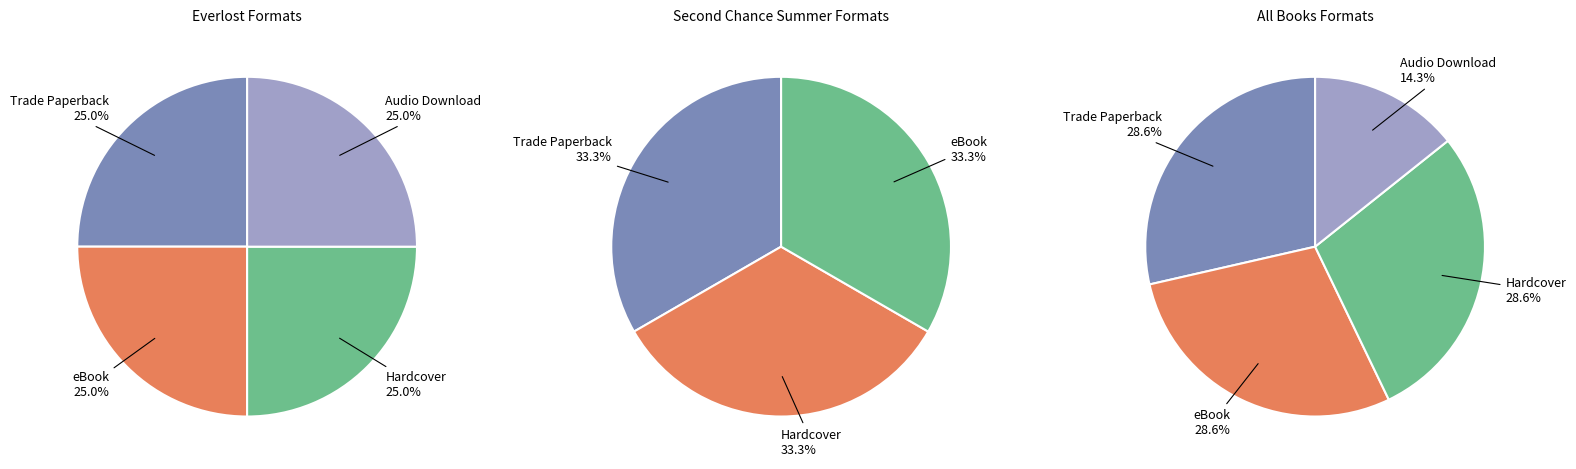

What percentage is NOT represented by eBook?

71.4%